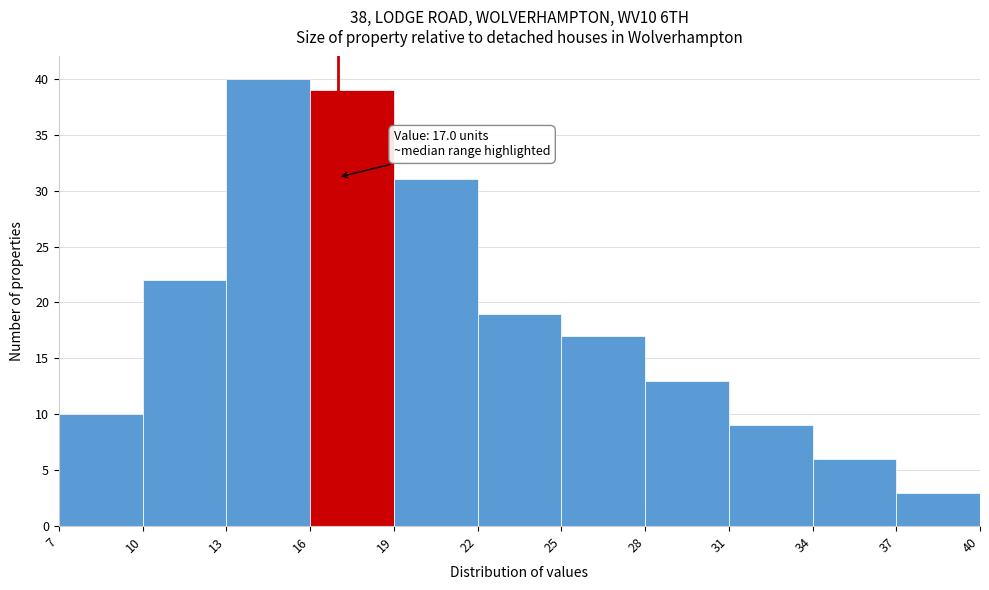

Which range on the x-axis has the tallest bar?

13 to 16